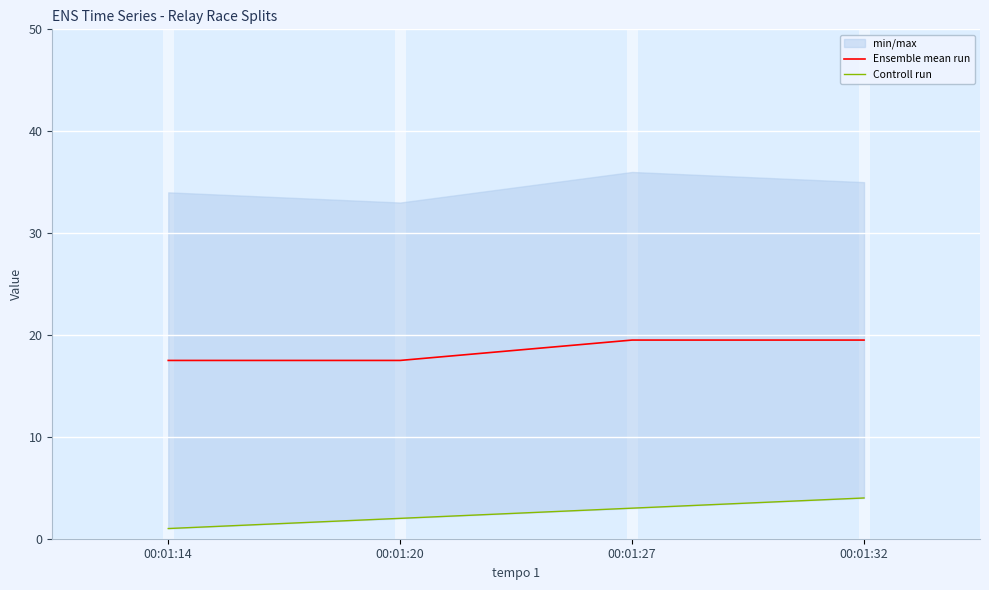

Reading right to left, what are all the values shown in this chart?

Ensemble mean run: 19.5	19.5	17.5	17.5
Controll run: 4.0	3.0	2.0	1.0